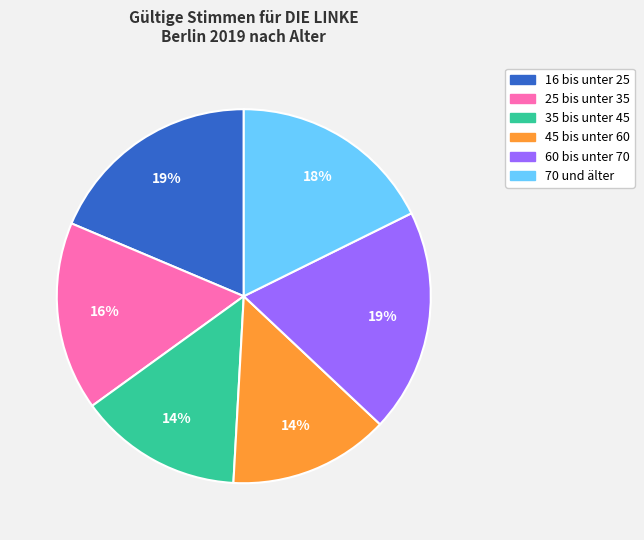

What percentage is the 45 bis unter 60 slice, to the nearest percent?

14%